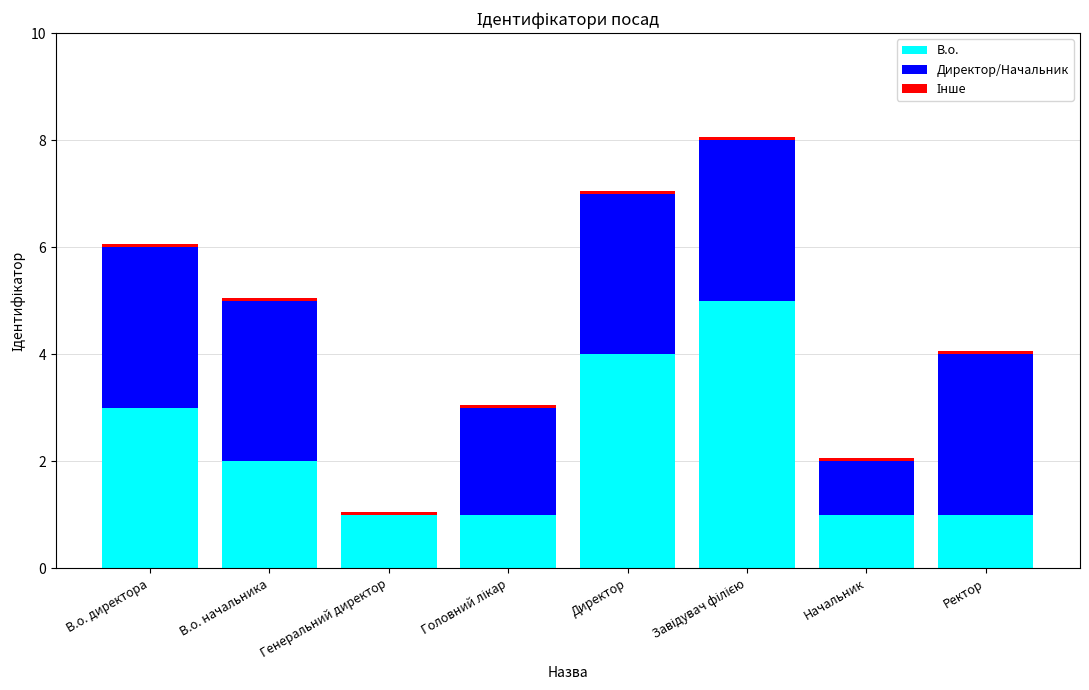

The В.о. series shows 1.0 at Ректор. True or false?

True